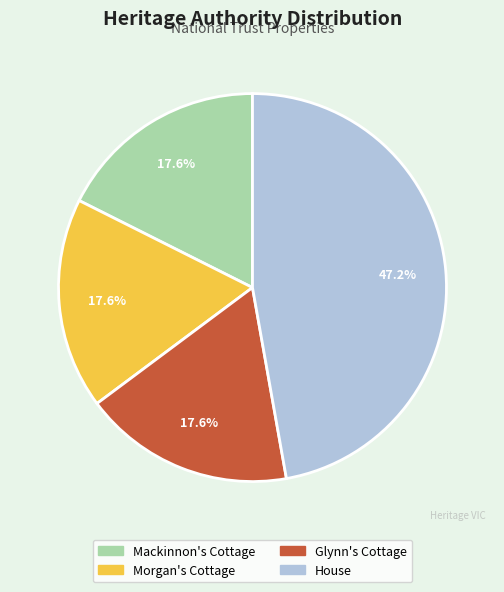

Count the number of slices in the pie.

4